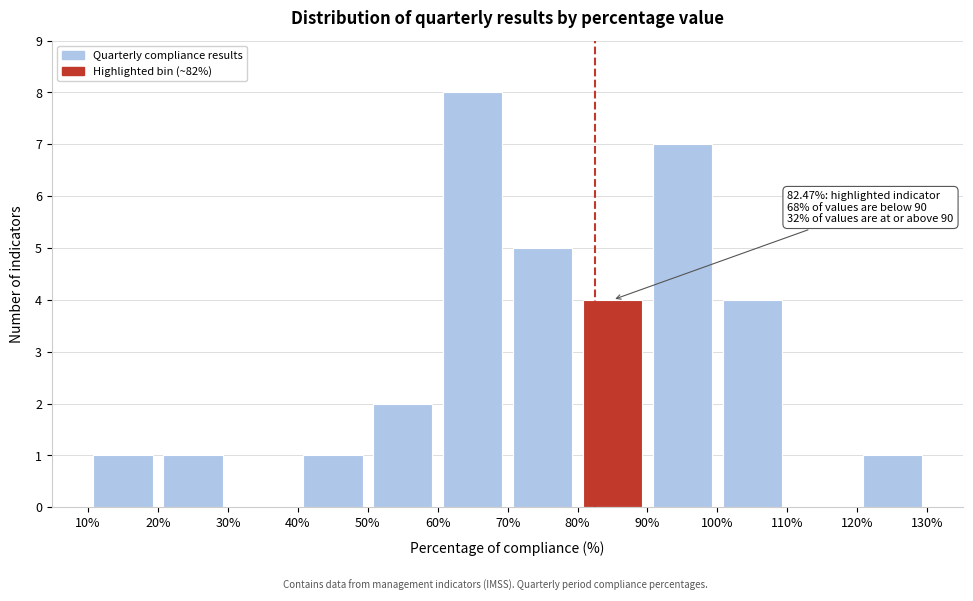

Which range on the x-axis has the tallest bar?

60% to 70%